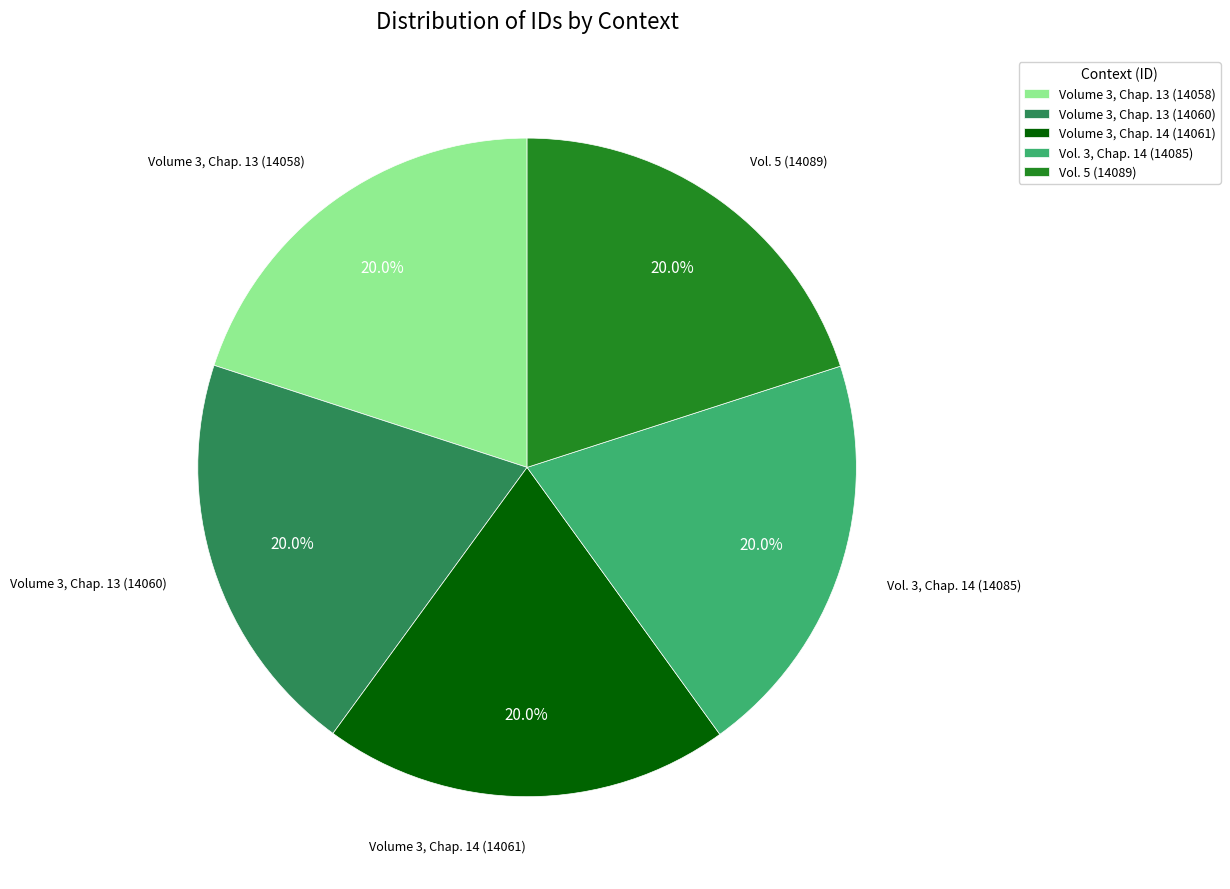

Is it true that Vol. 3, Chap. 14 (14085) is 33% of the pie?

False